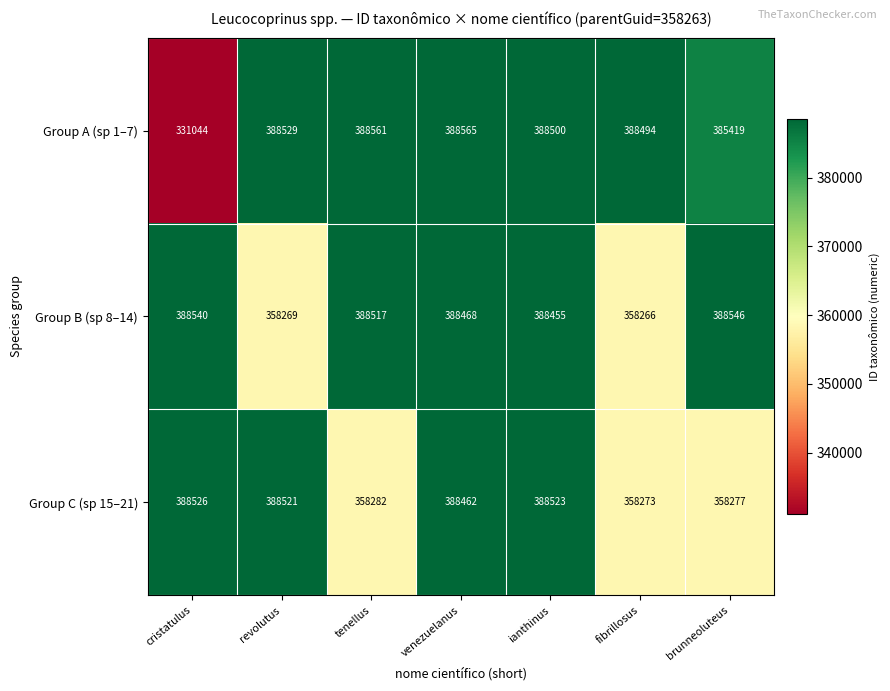

List the series in order of their peak value, highest first.

Group A (sp 1–7), Group B (sp 8–14), Group C (sp 15–21)